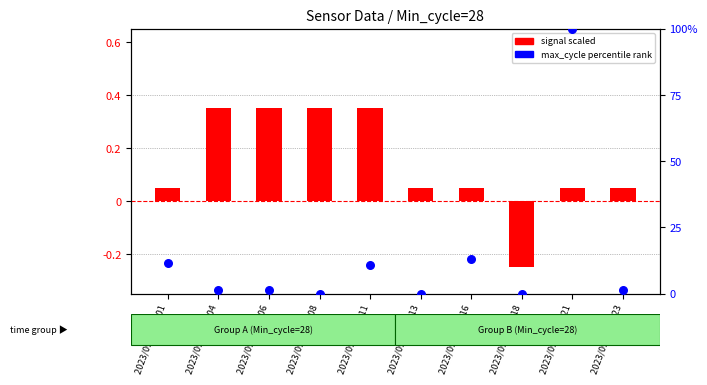

Which series has the largest total across all categories?

max_cycle percentile